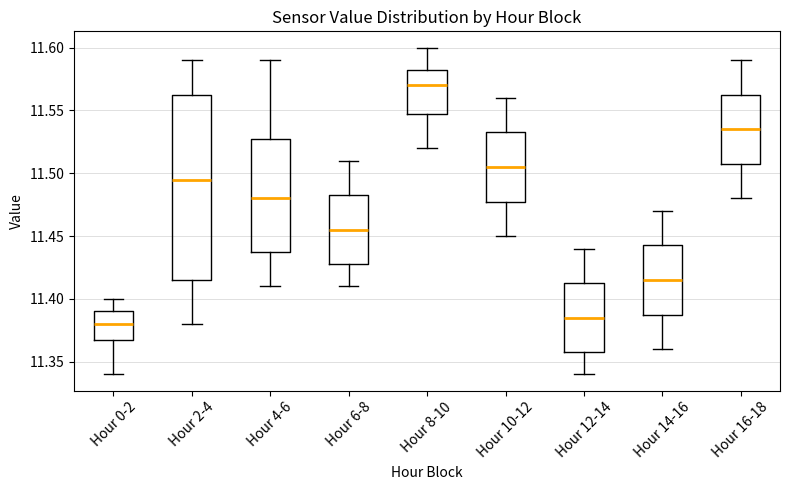

Which box has the lowest median line?

Hour 0-2